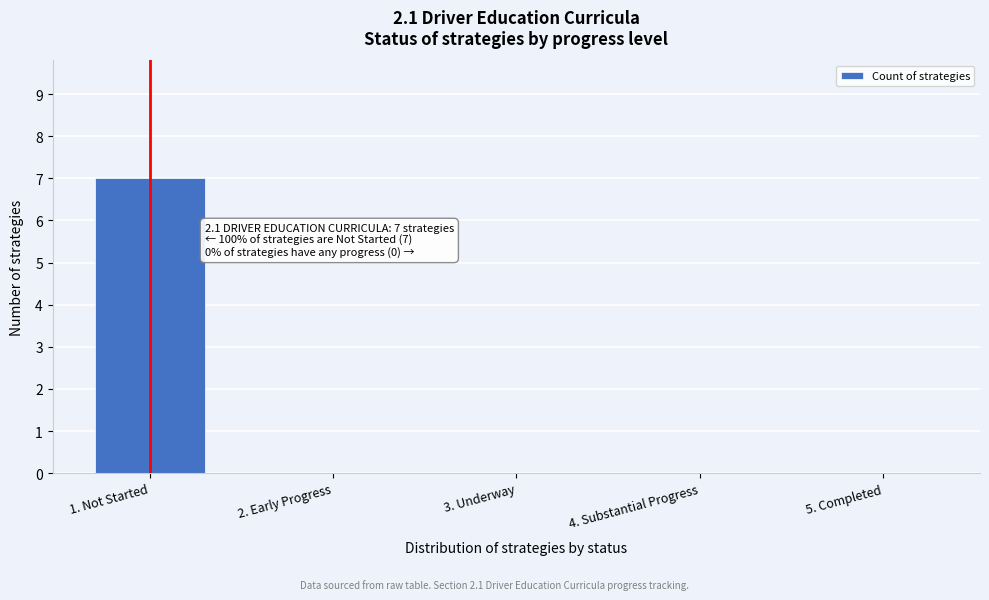

Reading left to right, transcribe all the data shown in this chart.

1. Not Started=7	2. Early Progress=0	3. Underway=0	4. Substantial Progress=0	5. Completed=0